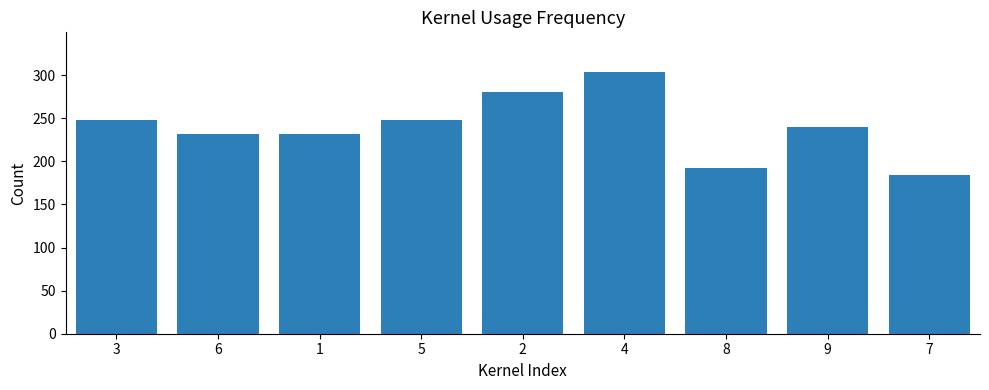

What is the approximate value at 6?

232